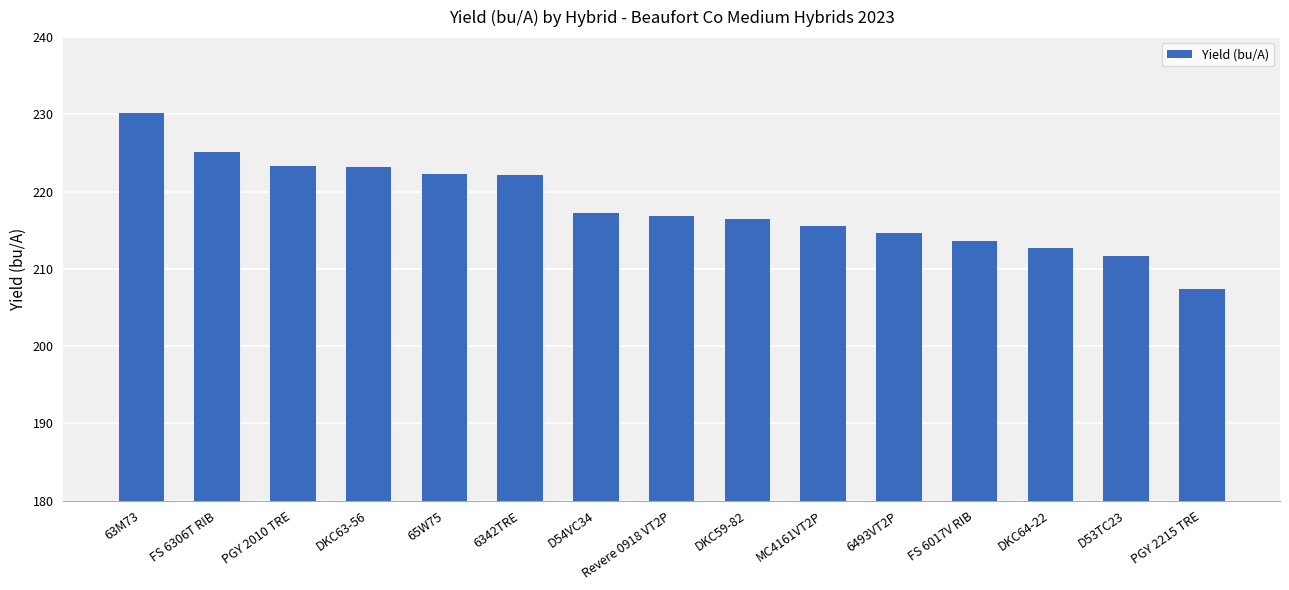

What is the sum of all values?

3272.2